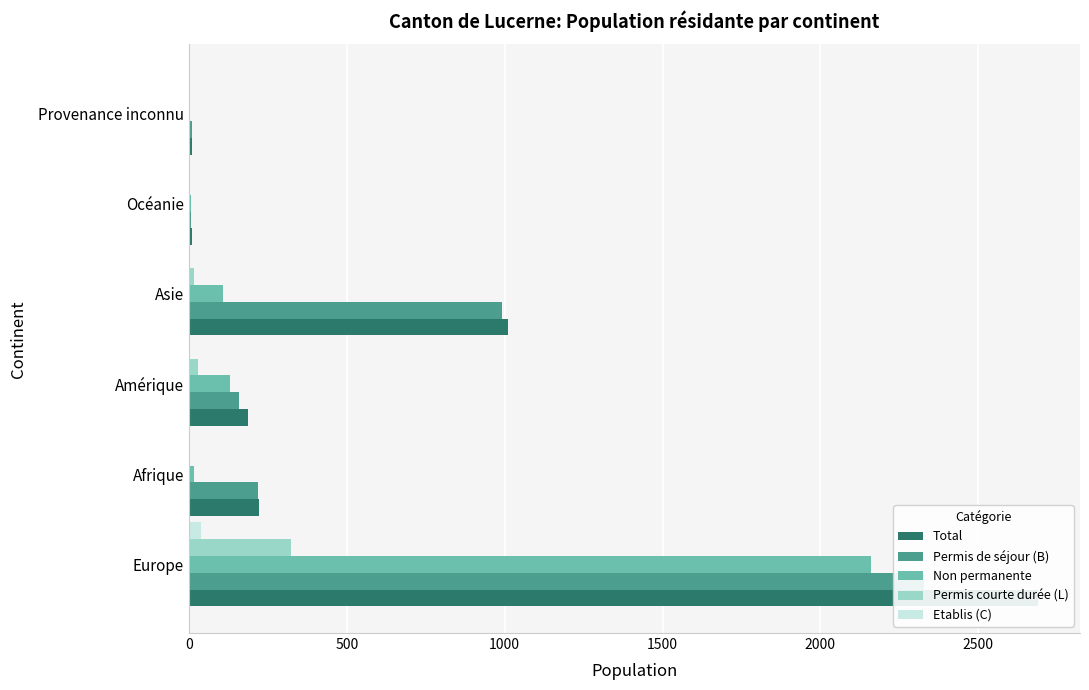

How many bars are there in total?

30